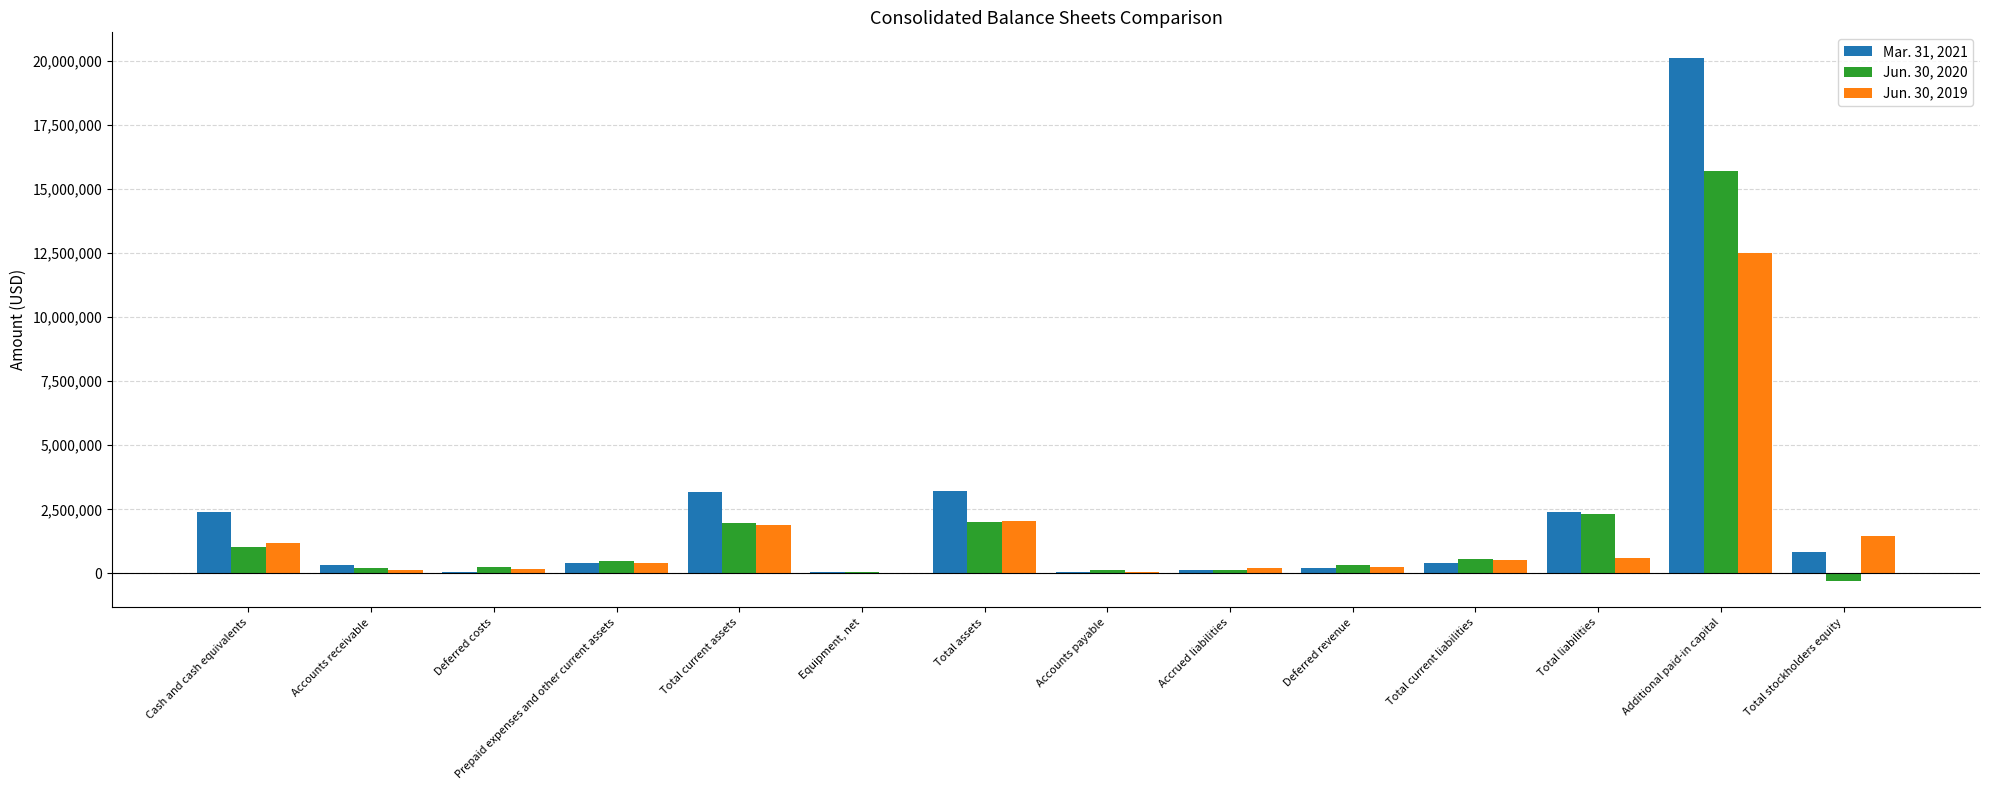

At which label does Jun. 30, 2020 first exceed 468747?

Cash and cash equivalents